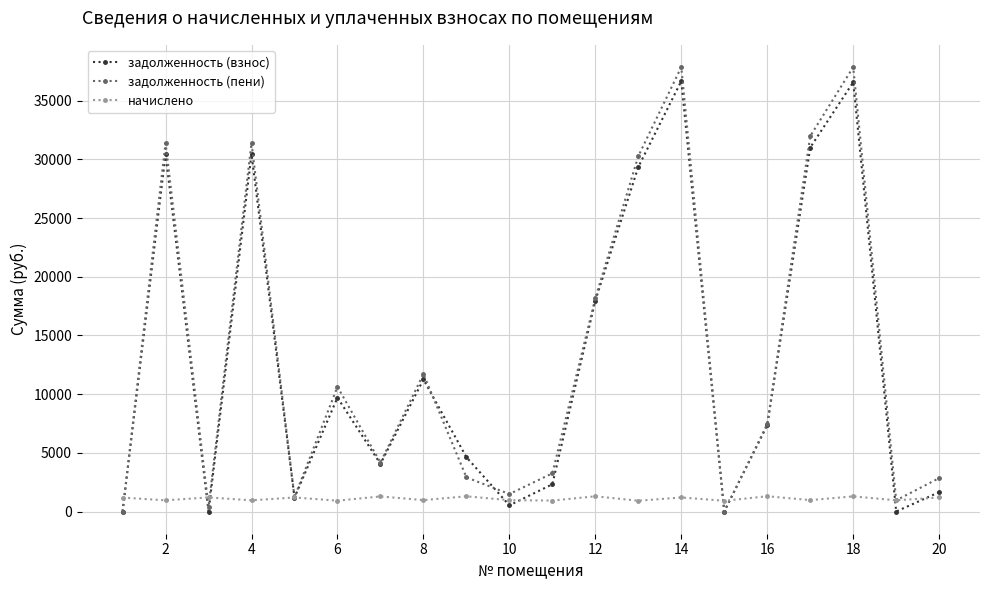

What is the maximum value for начислено?

1300.8